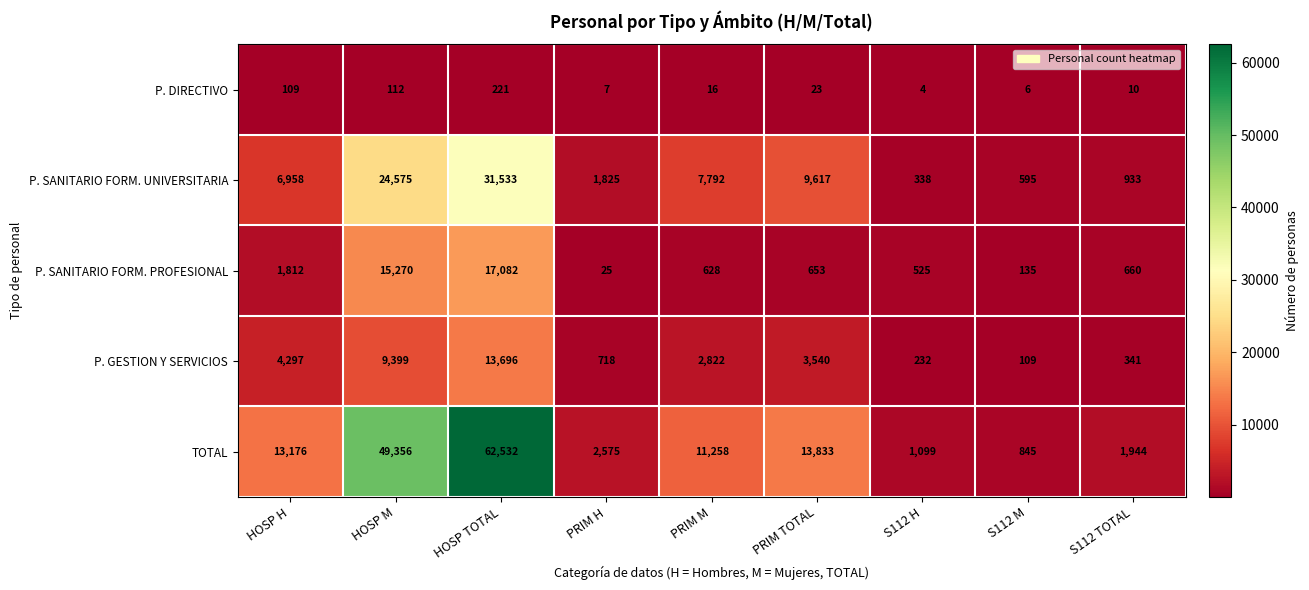

What is the difference between the second highest and second lowest values in the P. GESTION Y SERVICIOS series?

9167